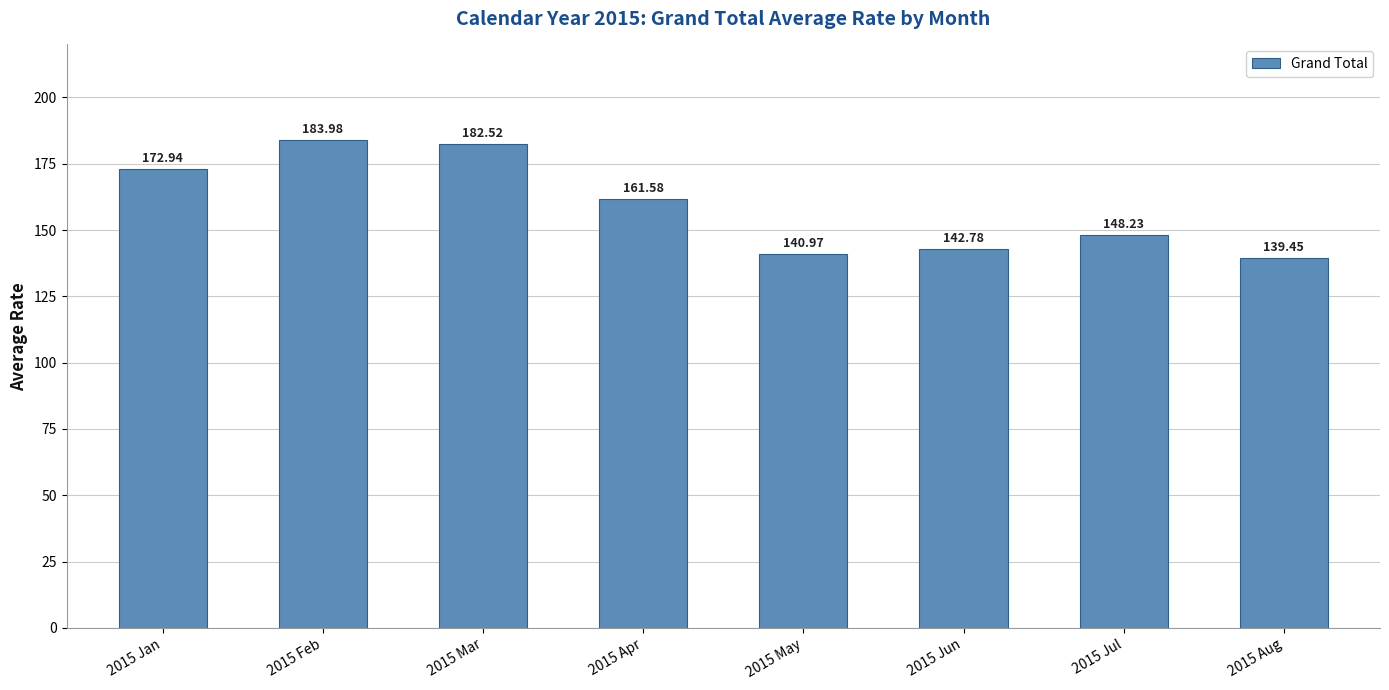

The chart shows a value of 182.5 at 2015 Mar. True or false?

True